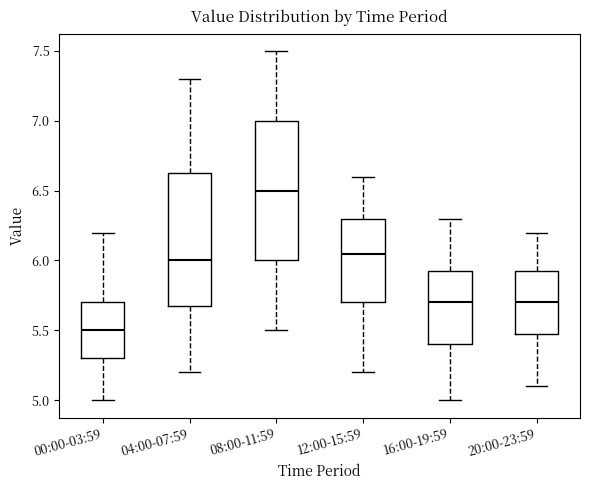

Reading left to right, transcribe this box plot: for each box, give where its median line is, the range the box spans, and where its two whiskers end, as read against the y-axis. The values are not printed on the chart, so give them approximately, as read against the axis.

00:00-03:59: median 5.50, box 5.30 to 5.70, whiskers 5.00 to 6.20
04:00-07:59: median 6.00, box 5.70 to 6.65, whiskers 5.20 to 7.30
08:00-11:59: median 6.50, box 6.00 to 7.00, whiskers 5.50 to 7.50
12:00-15:59: median 6.05, box 5.70 to 6.30, whiskers 5.20 to 6.60
16:00-19:59: median 5.70, box 5.40 to 5.95, whiskers 5.00 to 6.30
20:00-23:59: median 5.70, box 5.50 to 5.95, whiskers 5.10 to 6.20